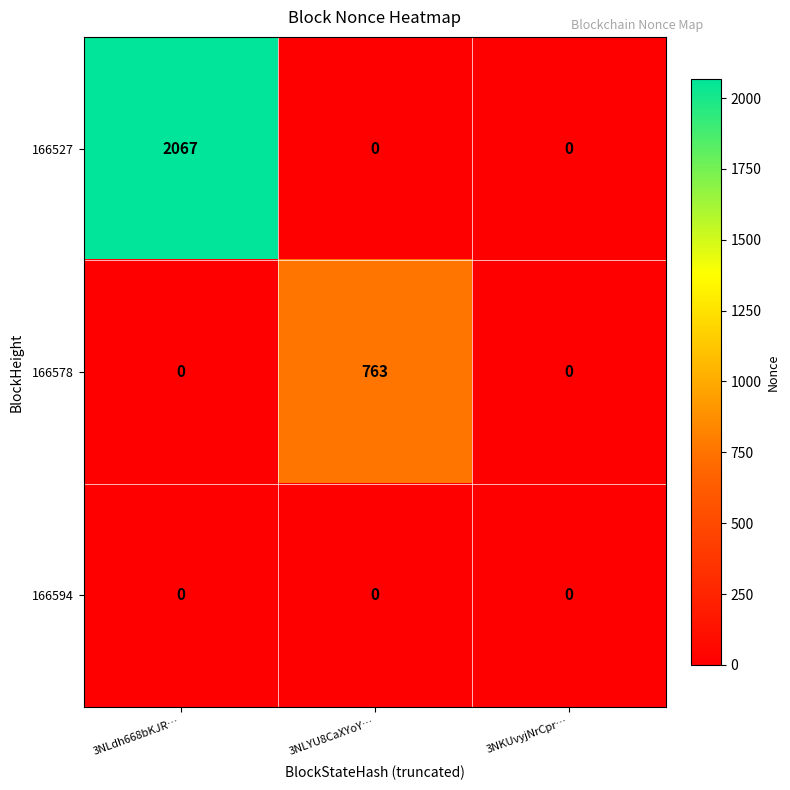

Which series changed the most between 3NLdh668bKJR… and 3NLYU8CaXYoY…?

166527